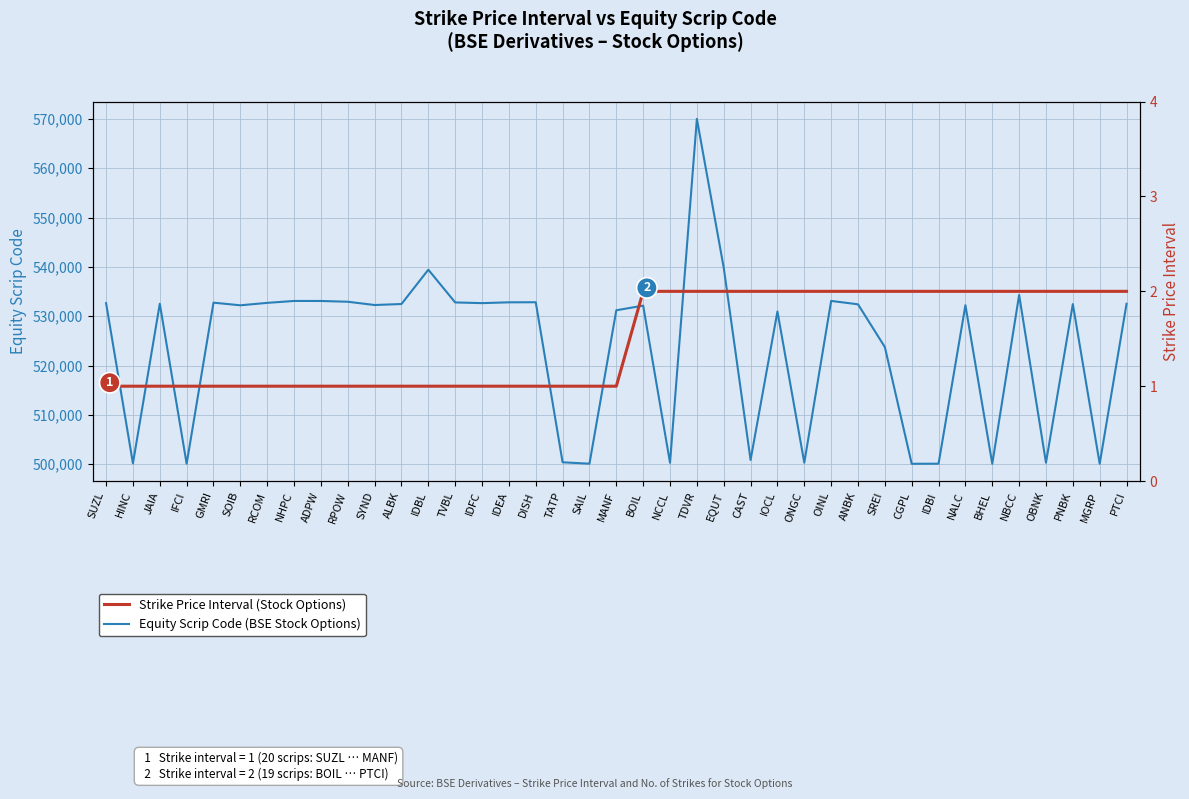

What is the spread (max minus min) of values at BOIL?

532147